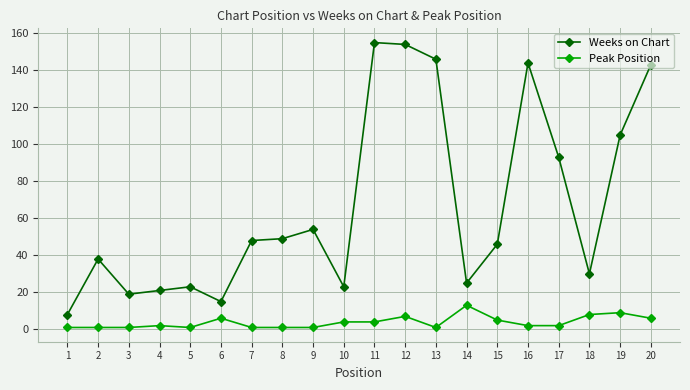

Count the number of data series in this chart.

2